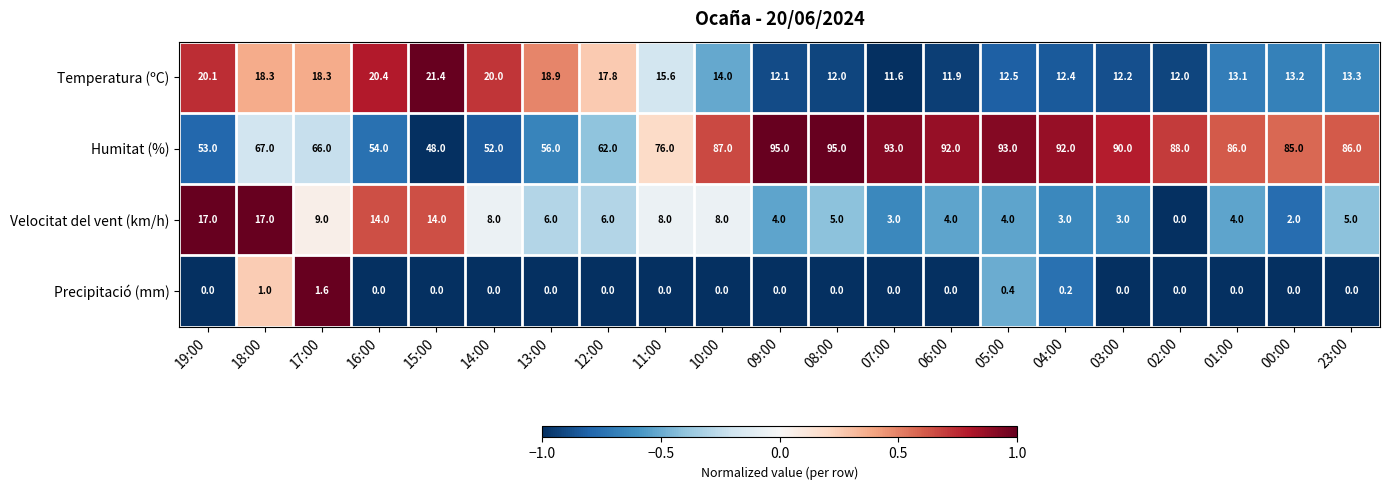

At which label is Humitat (%) closest to 71?

18:00